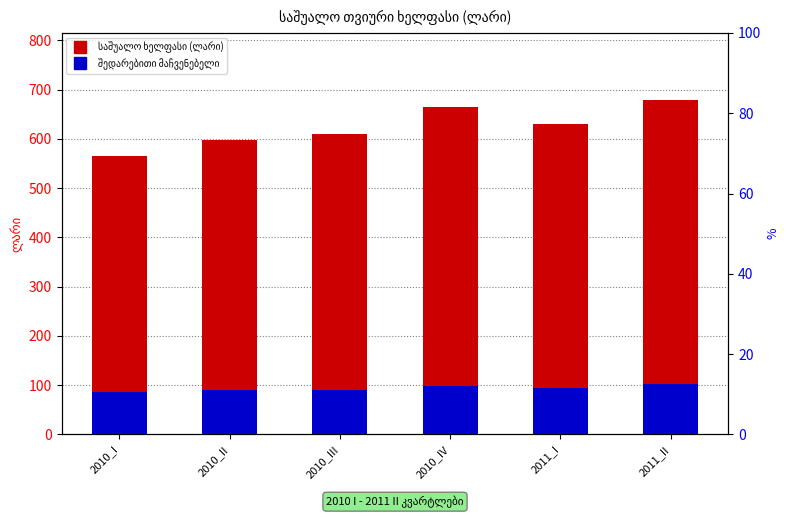

Does the chart contain stacked bars?

No